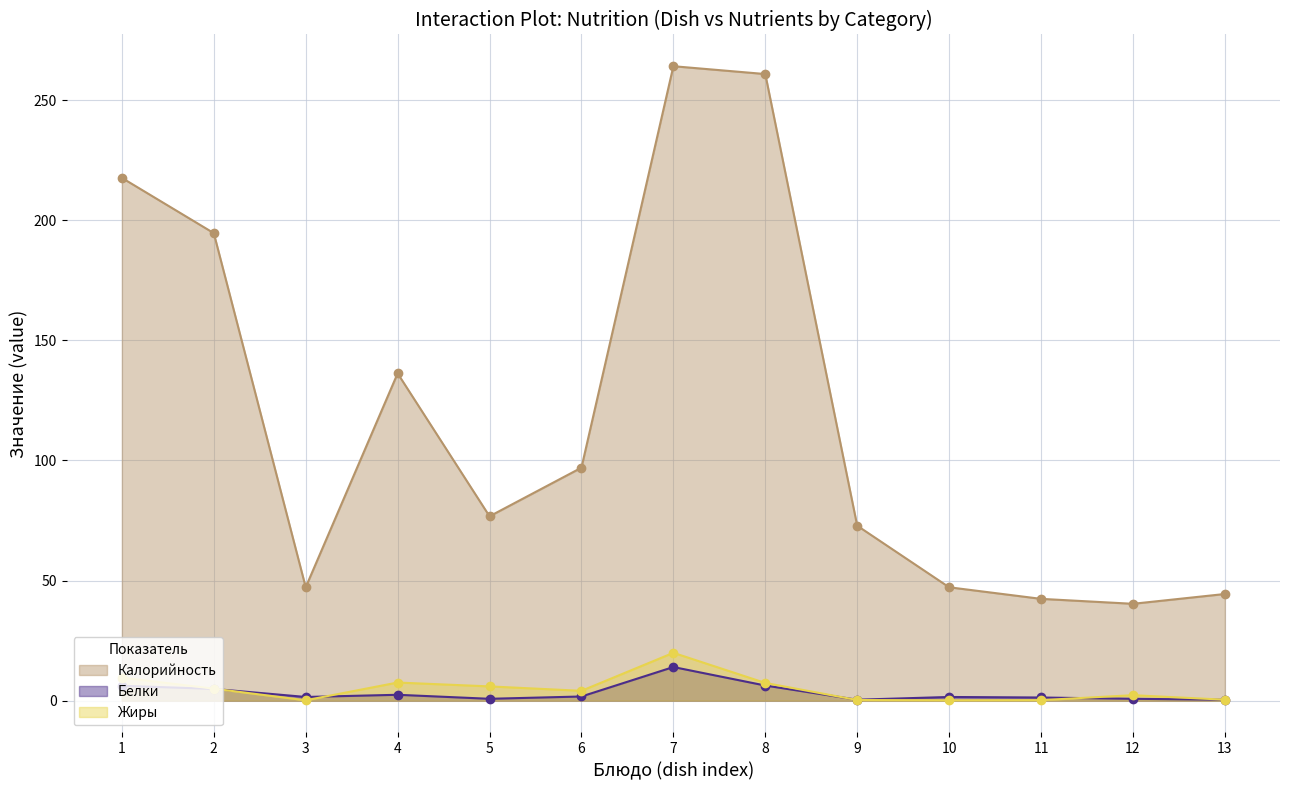

Read the Жиры value at 9.

0.3